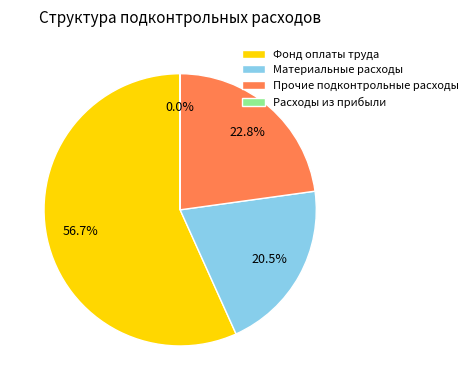

How much of the chart is everything except Фонд оплаты труда?

43.3%